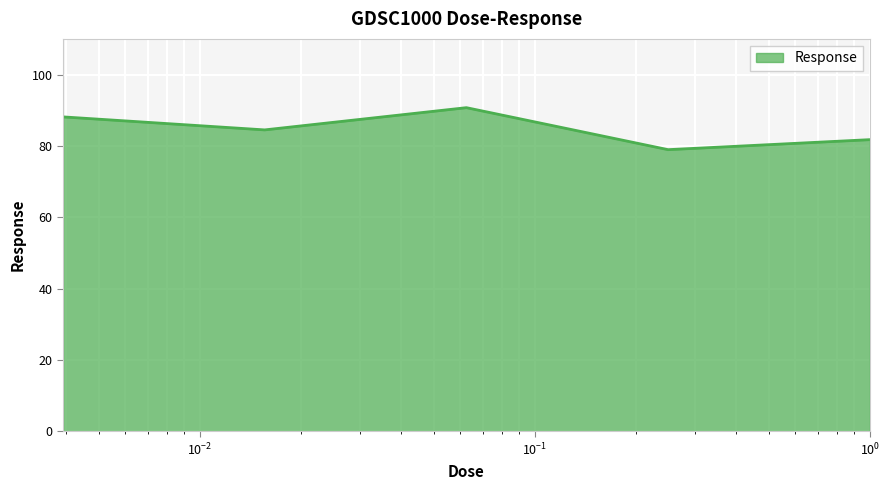

True or false: there are more than 2 points higher than both neighbors.

False